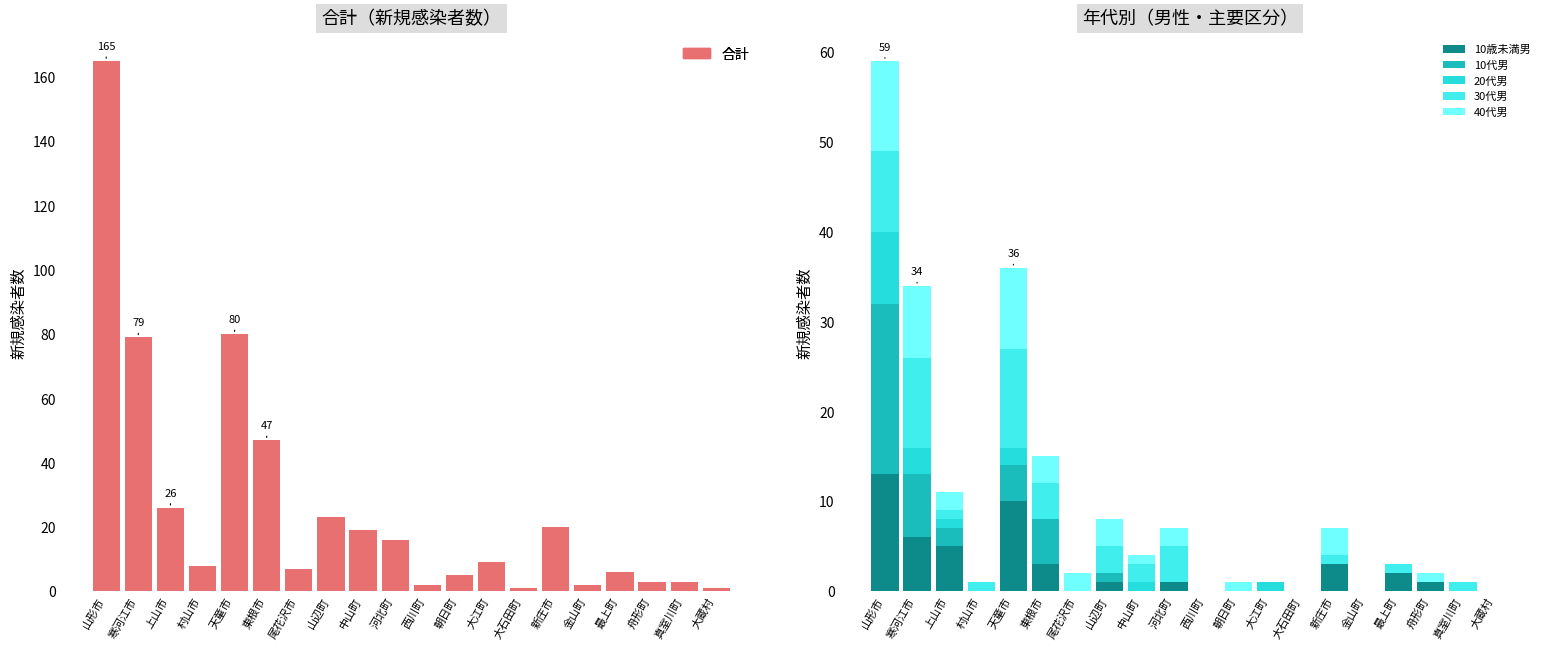

At which category does the chart reach its minimum across all series?

村山市